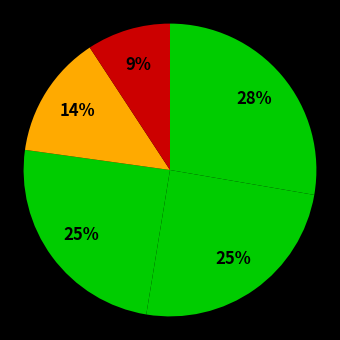

How many slices are in this pie chart?

5